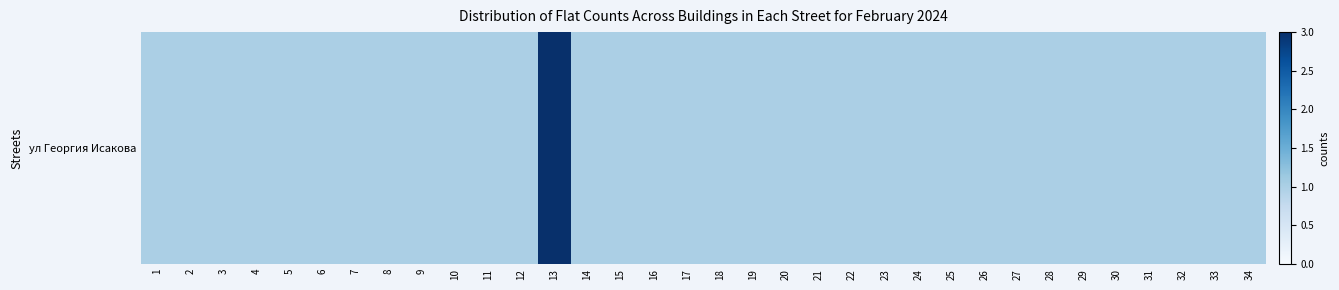

Rank the categories by value from highest to lowest.

13, 1, 2, 3, 4, 5, 6, 7, 8, 9, 10, 11, 12, 14, 15, 16, 17, 18, 19, 20, 21, 22, 23, 24, 25, 26, 27, 28, 29, 30, 31, 32, 33, 34